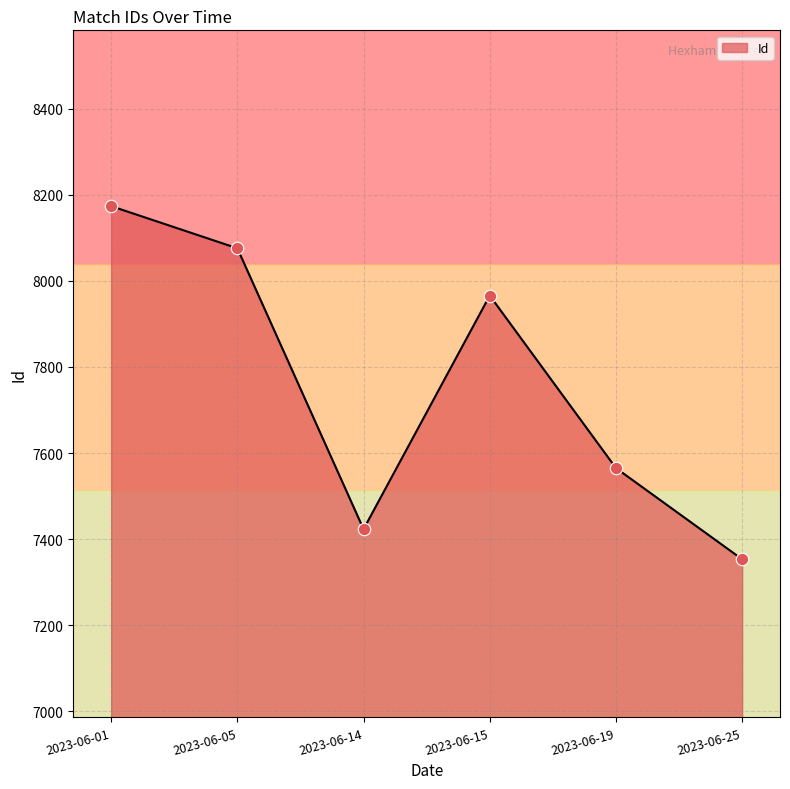

Between 2023-06-15 and 2023-06-14, which is larger?

2023-06-15